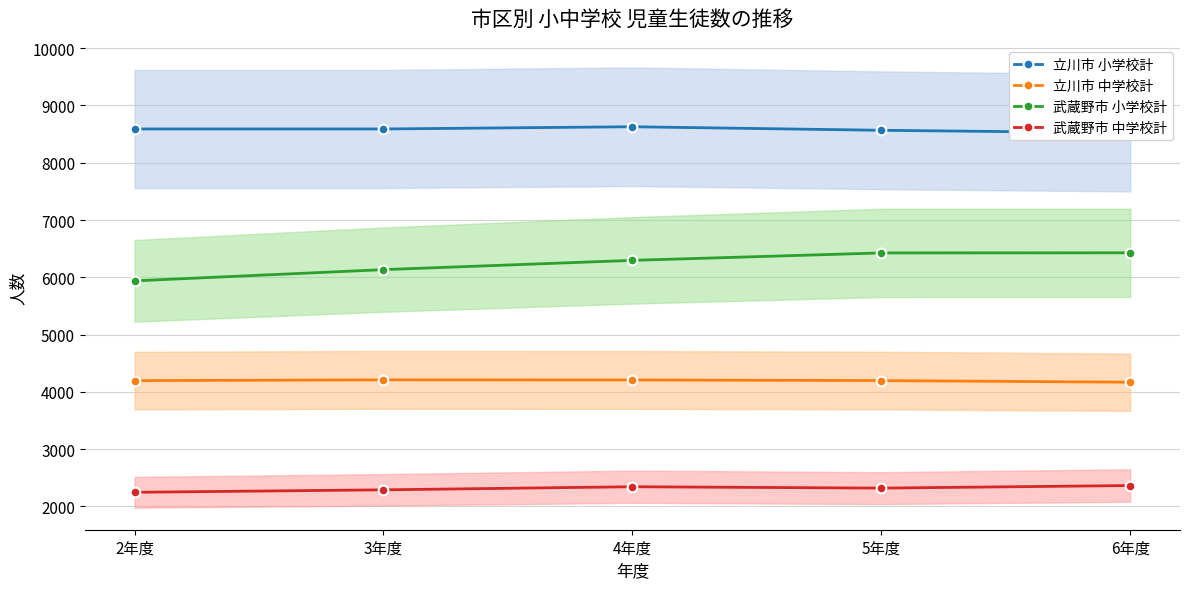

How many values in the 立川市 中学校計 series are below 4195?

2